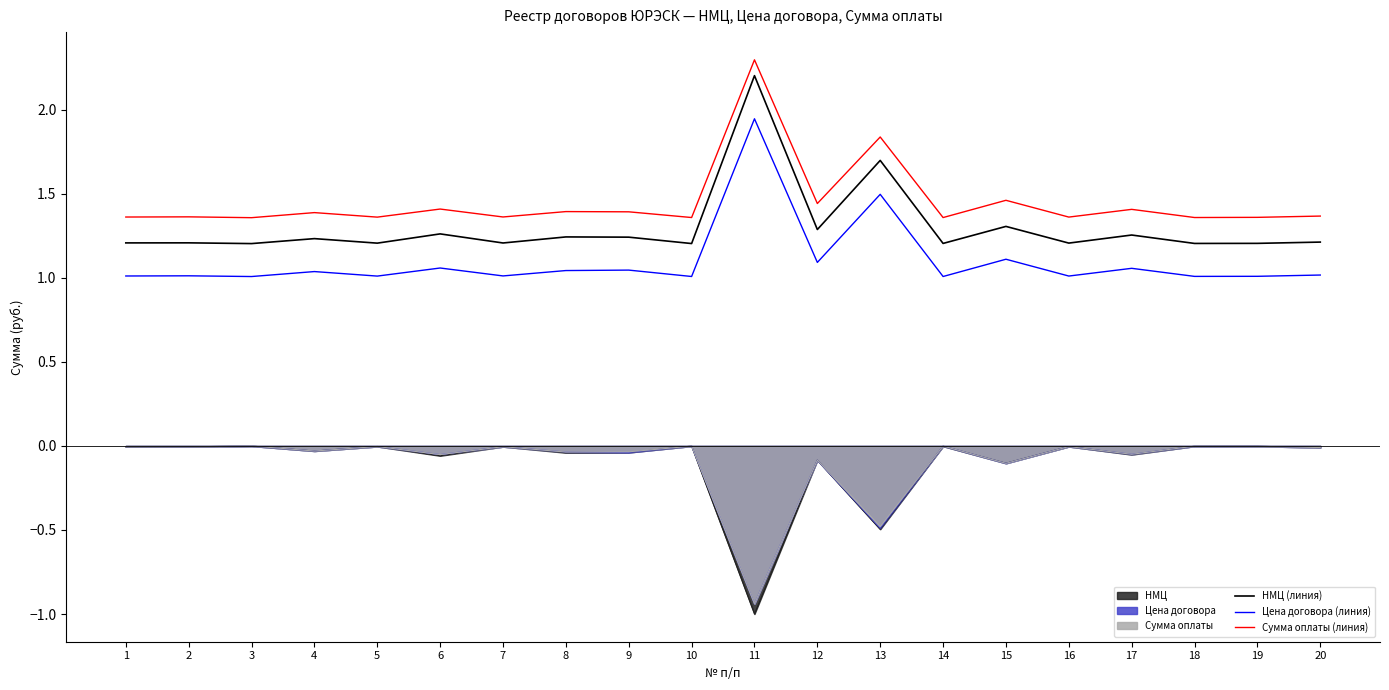

What is the spread (max minus min) of values at 2?

0.4